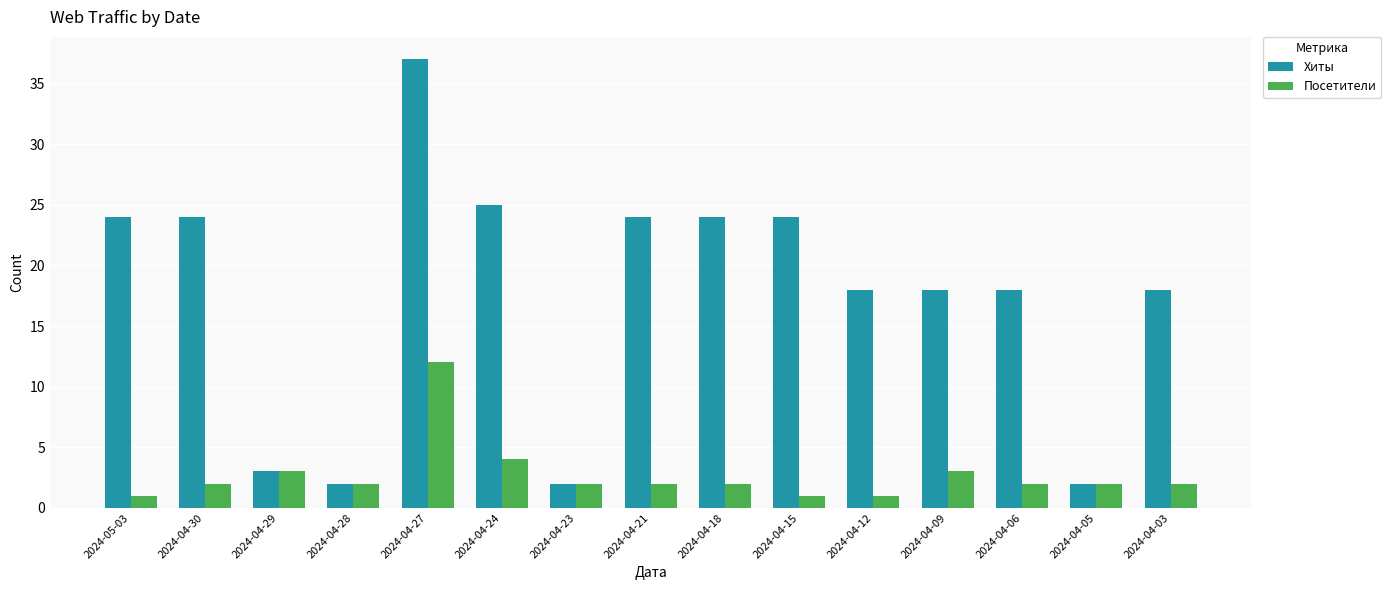

Is the value of Хиты at 2024-04-09 greater than the value of Посетители at 2024-04-21?

Yes